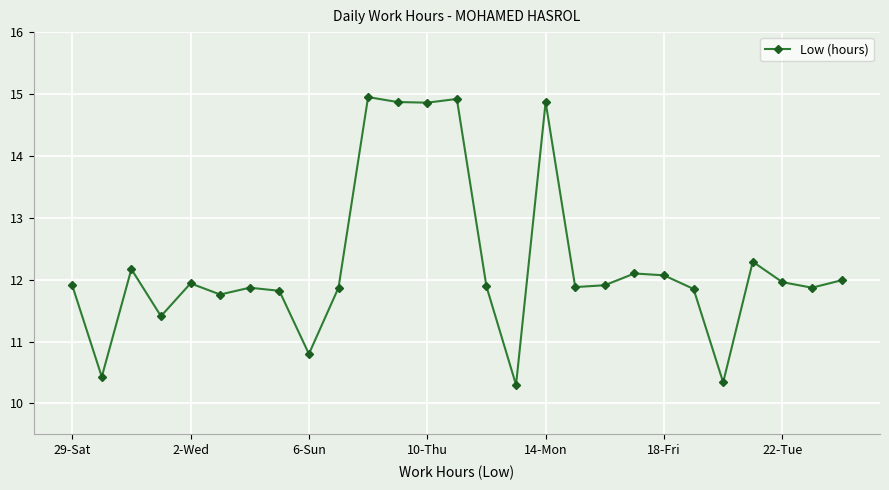

What is the smallest value displayed?

10.3